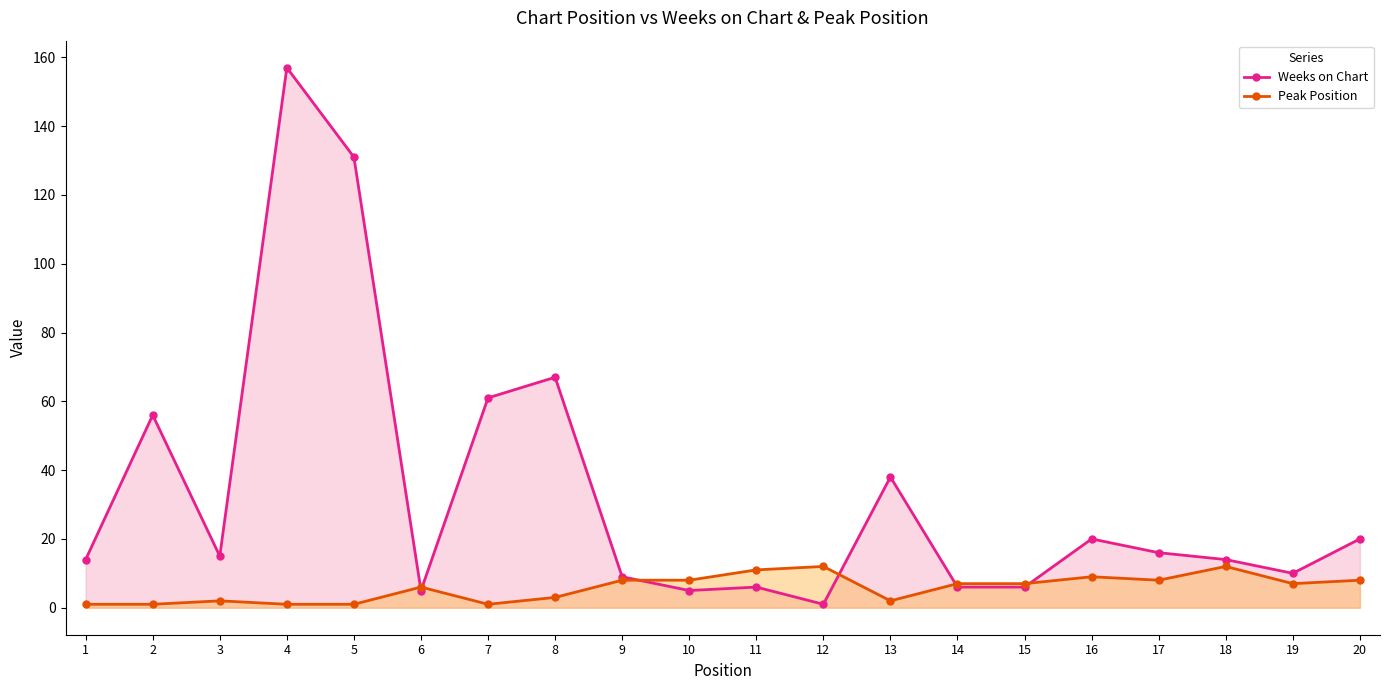

How many interior local valleys does the Weeks on Chart series have?

5